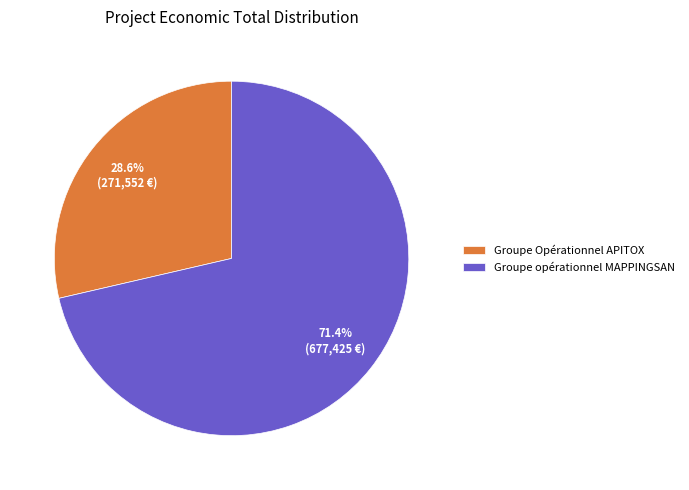

To the nearest percent, what is the difference between the largest and smallest slice percentages?

43%